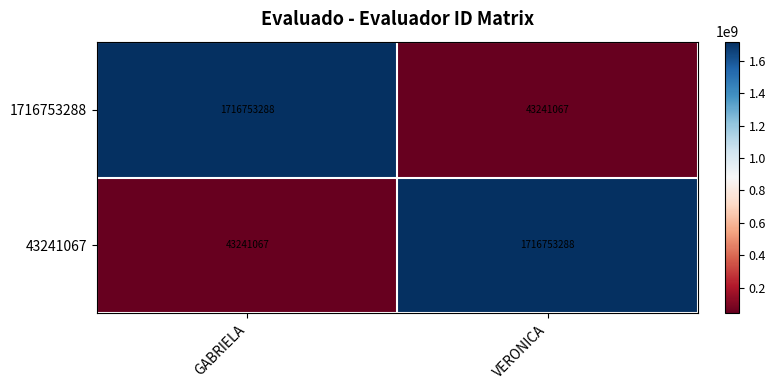

Reading right to left, extract all data points from this chart.

1716753288: VERONICA=43241067	GABRIELA=1716753288
43241067: VERONICA=1716753288	GABRIELA=43241067